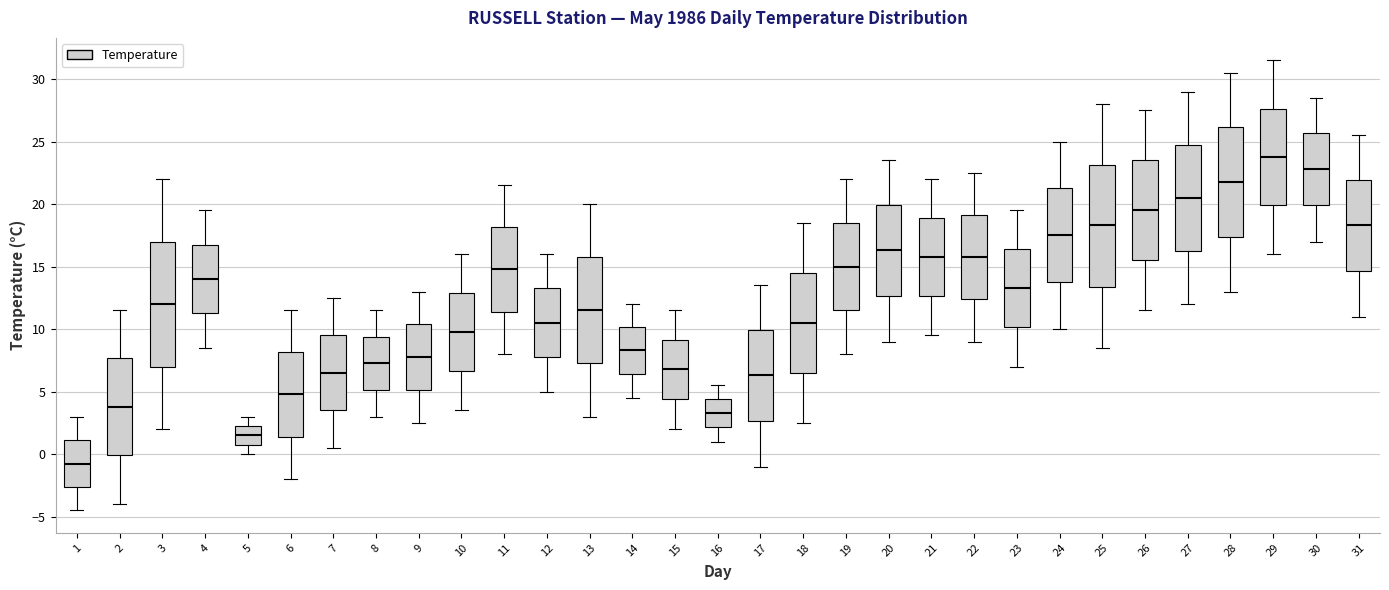

Reading left to right, read every box against the y-axis: the position of its median line, the range the box covers, and the ends of its whiskers. The values are not printed on the chart, so give them approximately, as read against the axis.

1: median -1.0, box -2.5 to 1.0, whiskers -4.5 to 3.0
2: median 4.0, box 0.0 to 7.5, whiskers -4.0 to 11.5
3: median 12.0, box 7.0 to 17.0, whiskers 2.0 to 22.0
4: median 14.0, box 11.5 to 17.0, whiskers 8.5 to 19.5
5: median 1.5, box 1.0 to 2.5, whiskers 0.0 to 3.0
6: median 5.0, box 1.5 to 8.0, whiskers -2.0 to 11.5
7: median 6.5, box 3.5 to 9.5, whiskers 0.5 to 12.5
8: median 7.5, box 5.0 to 9.5, whiskers 3.0 to 11.5
9: median 8.0, box 5.0 to 10.5, whiskers 2.5 to 13.0
10: median 10.0, box 6.5 to 13.0, whiskers 3.5 to 16.0
11: median 15.0, box 11.5 to 18.0, whiskers 8.0 to 21.5
12: median 10.5, box 8.0 to 13.5, whiskers 5.0 to 16.0
13: median 11.5, box 7.5 to 16.0, whiskers 3.0 to 20.0
14: median 8.5, box 6.5 to 10.0, whiskers 4.5 to 12.0
15: median 7.0, box 4.5 to 9.0, whiskers 2.0 to 11.5
16: median 3.5, box 2.0 to 4.5, whiskers 1.0 to 5.5
17: median 6.5, box 2.5 to 10.0, whiskers -1.0 to 13.5
18: median 10.5, box 6.5 to 14.5, whiskers 2.5 to 18.5
19: median 15.0, box 11.5 to 18.5, whiskers 8.0 to 22.0
20: median 16.5, box 12.5 to 20.0, whiskers 9.0 to 23.5
21: median 16.0, box 12.5 to 19.0, whiskers 9.5 to 22.0
22: median 16.0, box 12.5 to 19.0, whiskers 9.0 to 22.5
23: median 13.5, box 10.0 to 16.5, whiskers 7.0 to 19.5
24: median 17.5, box 14.0 to 21.5, whiskers 10.0 to 25.0
25: median 18.5, box 13.5 to 23.0, whiskers 8.5 to 28.0
26: median 19.5, box 15.5 to 23.5, whiskers 11.5 to 27.5
27: median 20.5, box 16.5 to 25.0, whiskers 12.0 to 29.0
28: median 22.0, box 17.5 to 26.0, whiskers 13.0 to 30.5
29: median 24.0, box 20.0 to 27.5, whiskers 16.0 to 31.5
30: median 23.0, box 20.0 to 25.5, whiskers 17.0 to 28.5
31: median 18.5, box 14.5 to 22.0, whiskers 11.0 to 25.5